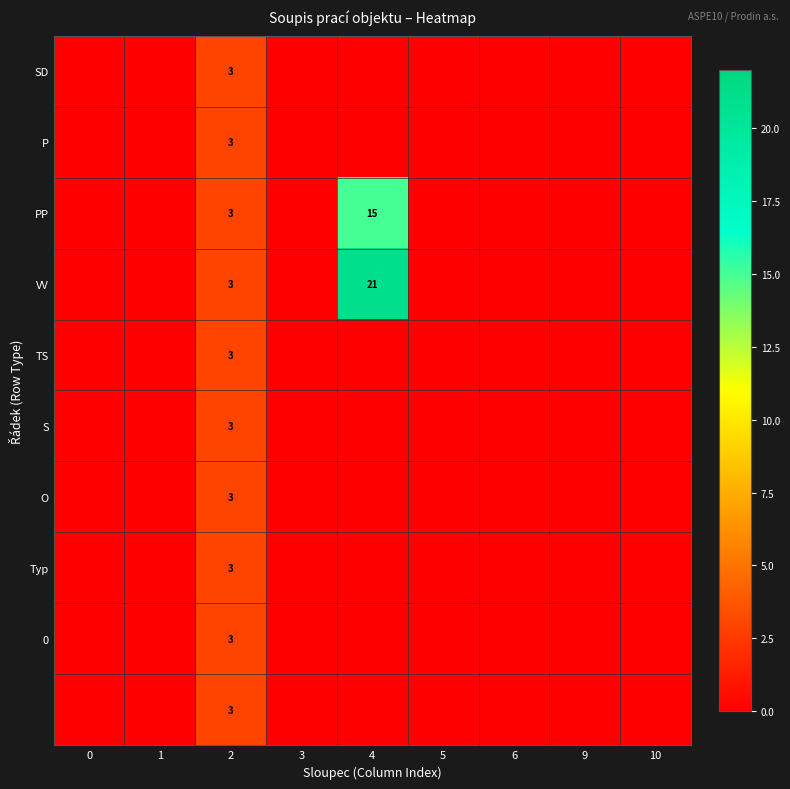

At how many categories does at least one series exceed 3?

1